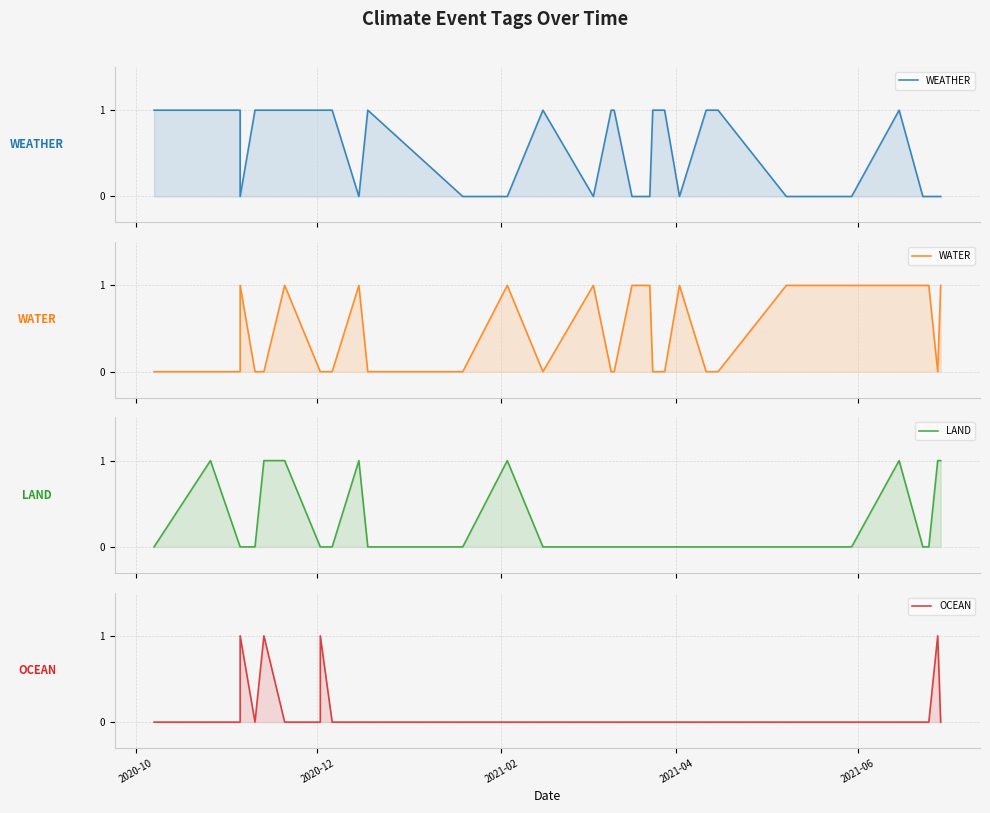

How many distinct data groups are displayed?

4